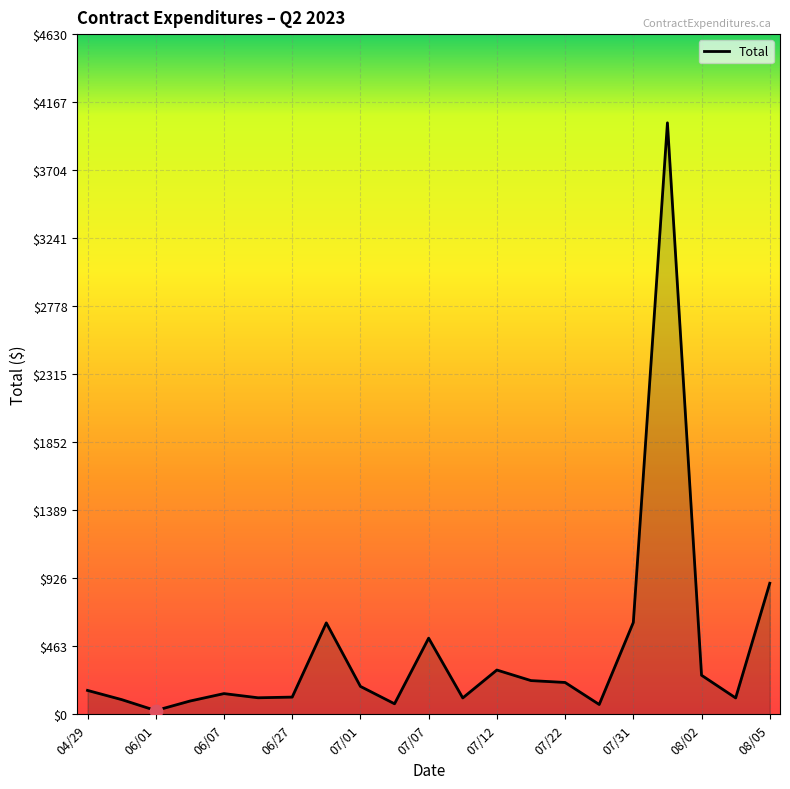

What is the greatest value displayed?

4026.3